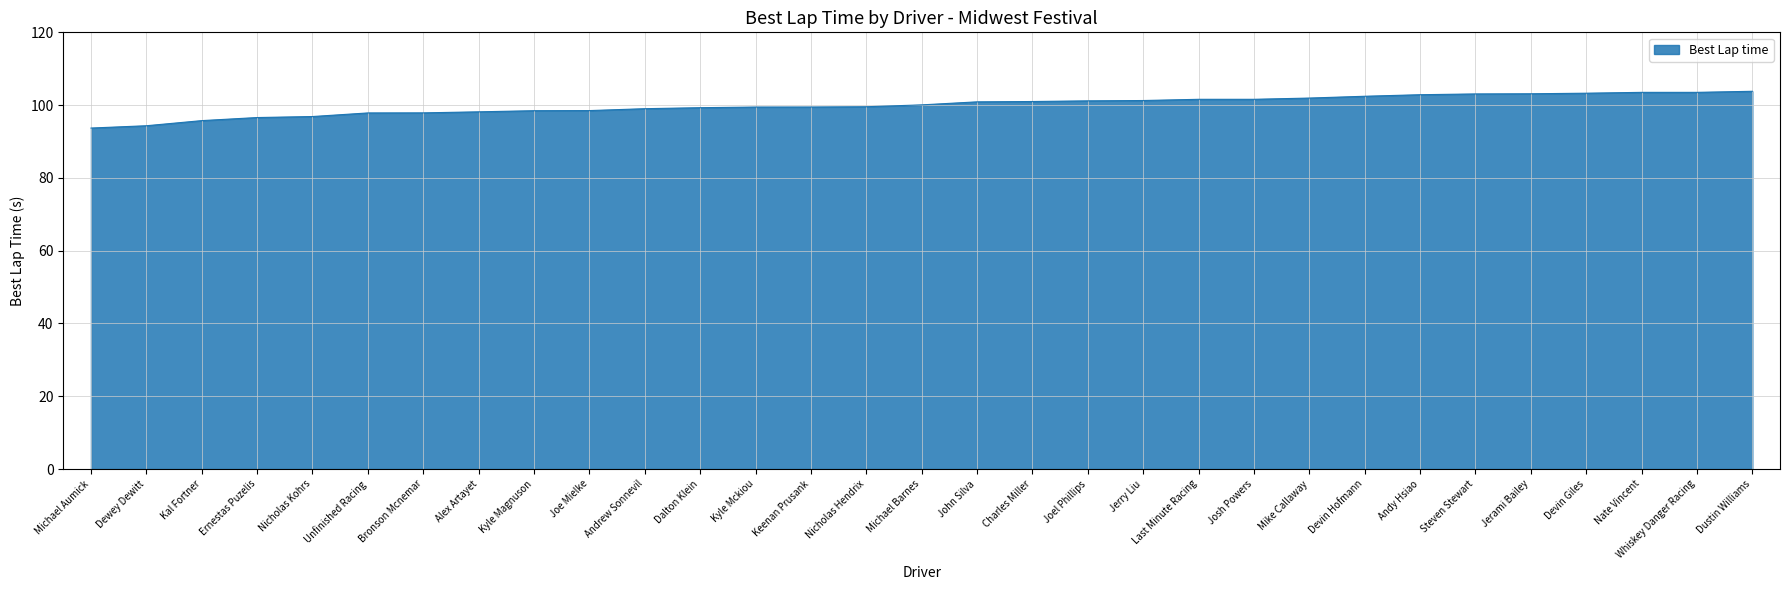

Which has a higher value, Dustin Williams or Keenan Prusank?

Dustin Williams